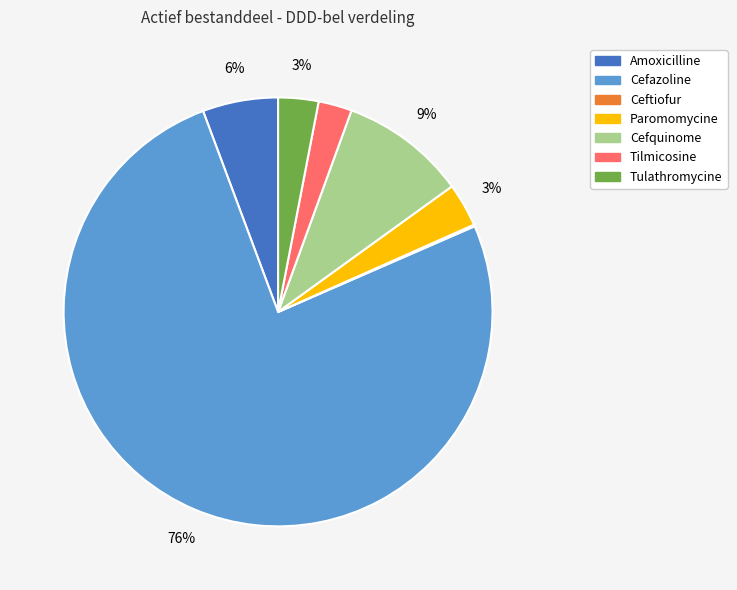

To the nearest percent, what is the average slice percentage?

14%